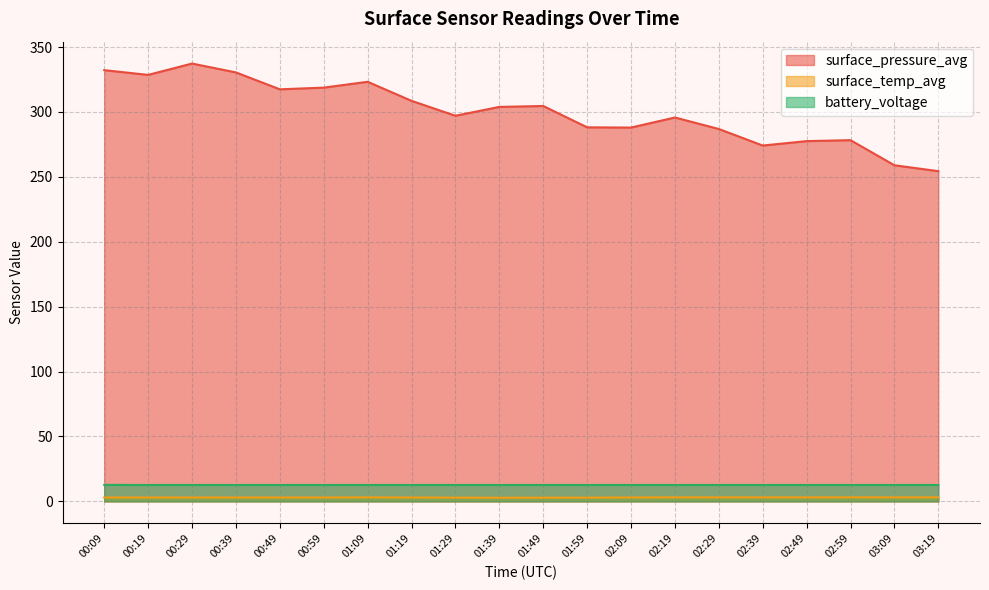

At which category is the sum across all series the highest?

00:29